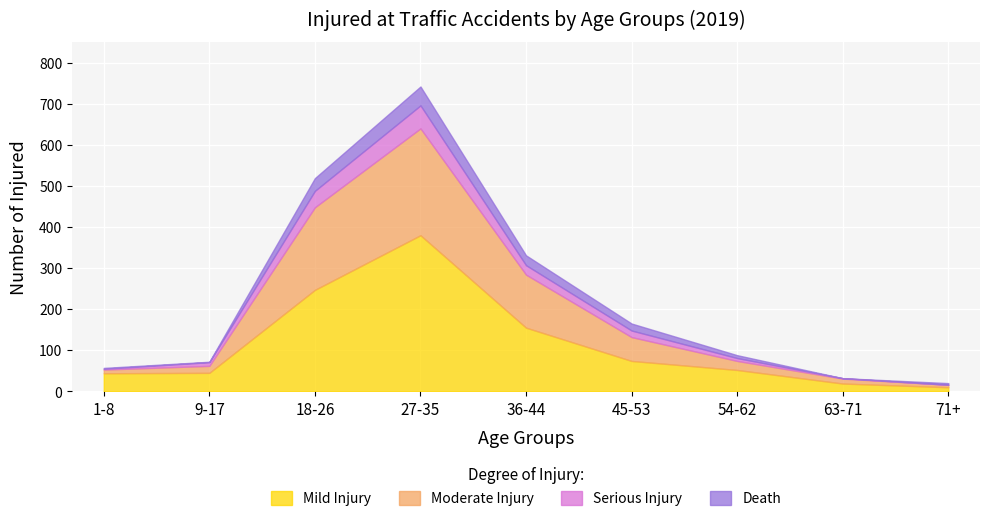

Which series has the largest total across all categories?

Mild Injury